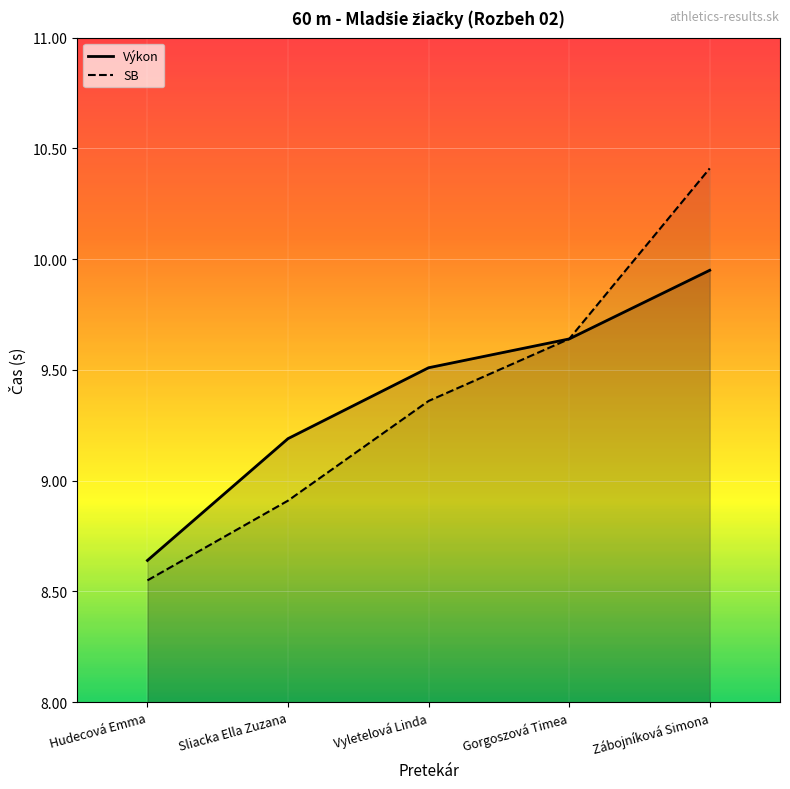

At how many categories does at least one series exceed 10?

1